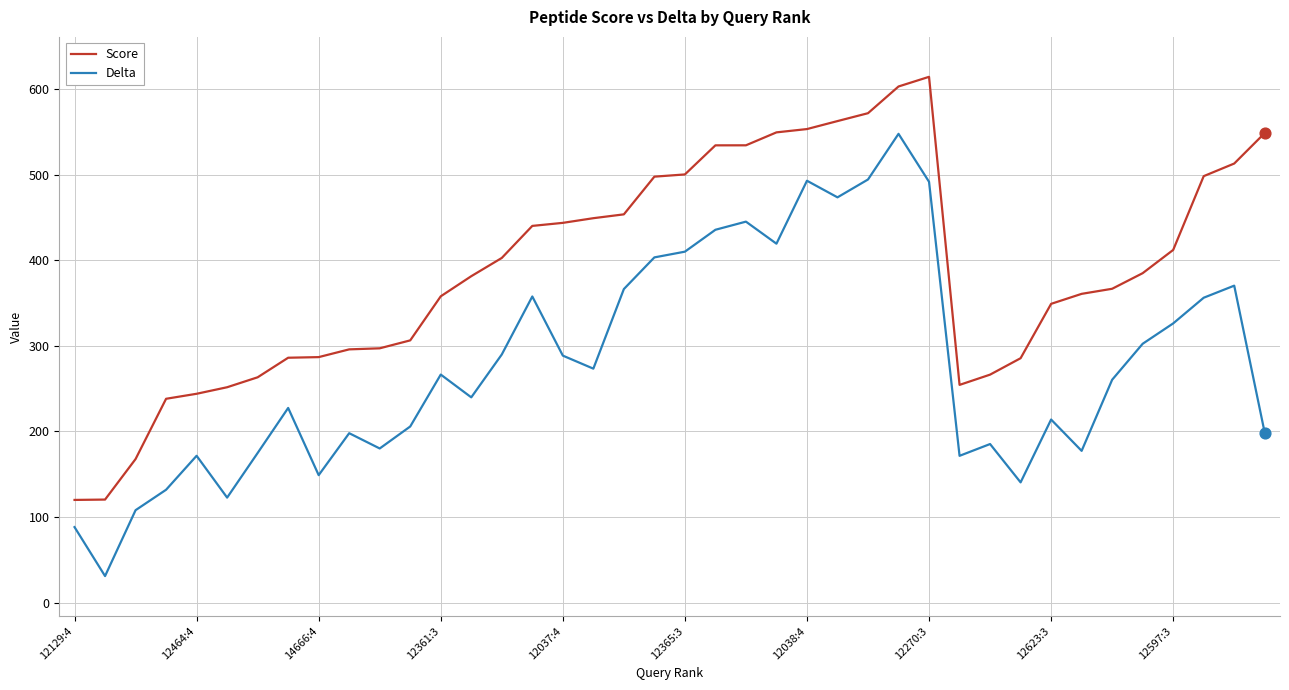

What is the lowest value of the Delta series?

31.2